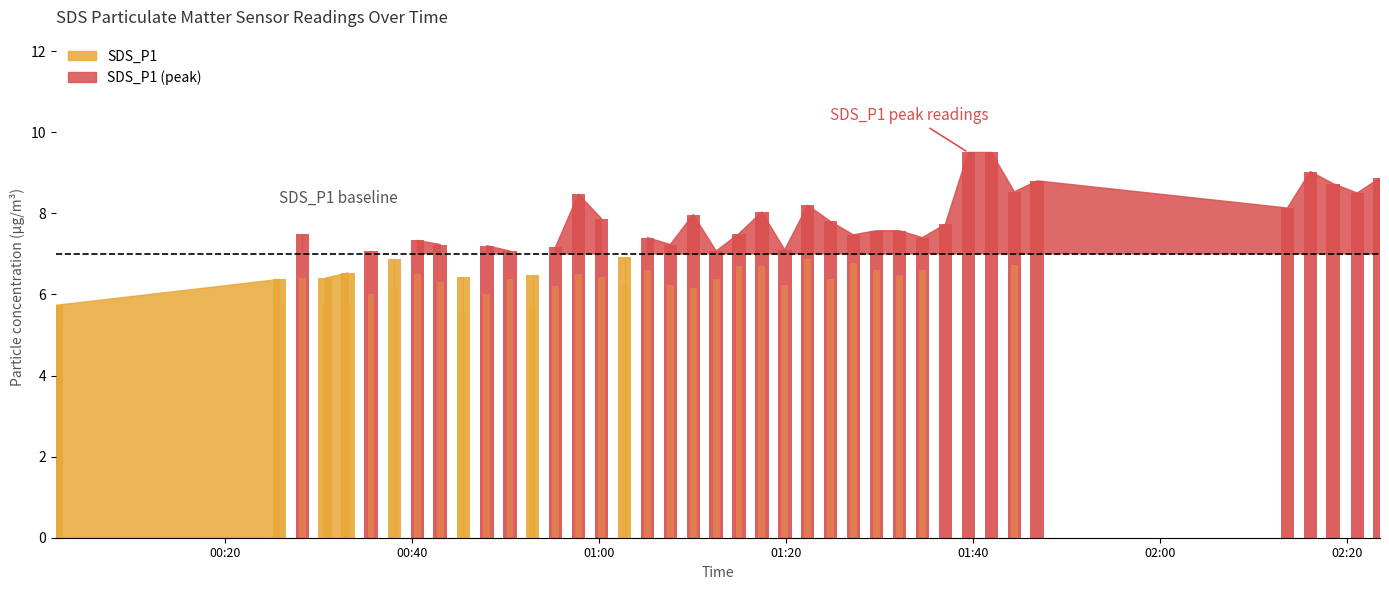

How many bars are there in each group?

2